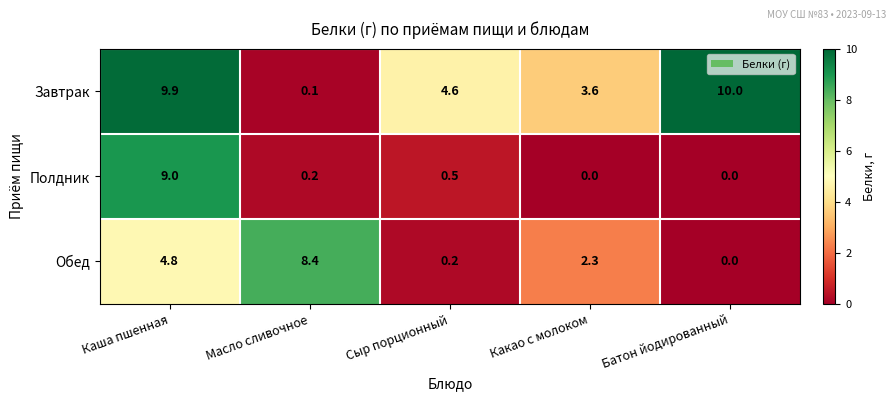

What is the total value across all series at Каша пшенная?

23.7